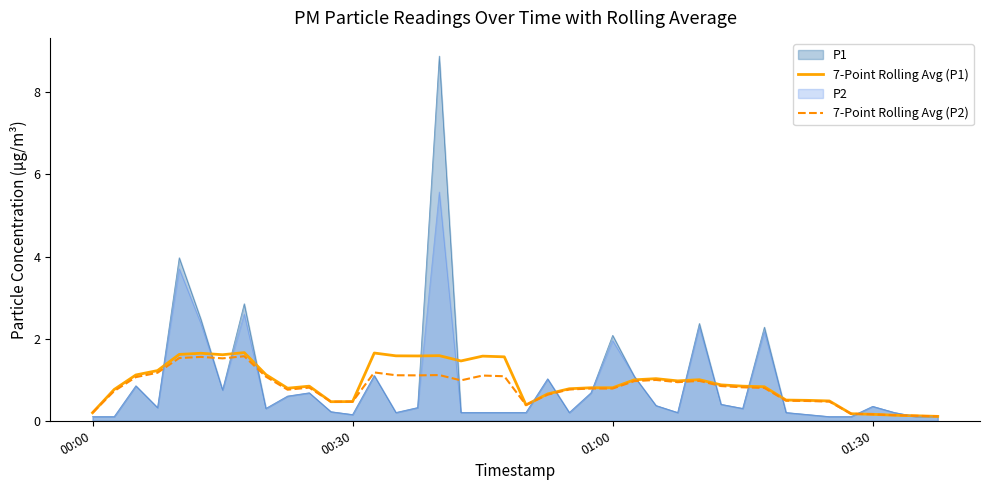

The 7-Point Rolling Avg (P1) series shows 1.2 at 01:00. True or false?

False